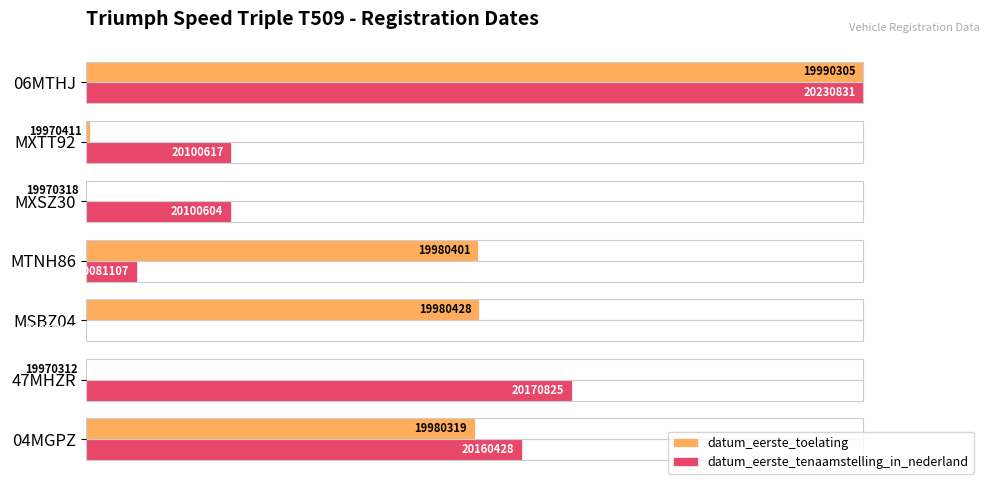

What are all the series names shown in the legend?

datum_eerste_toelating, datum_eerste_tenaamstelling_in_nederland